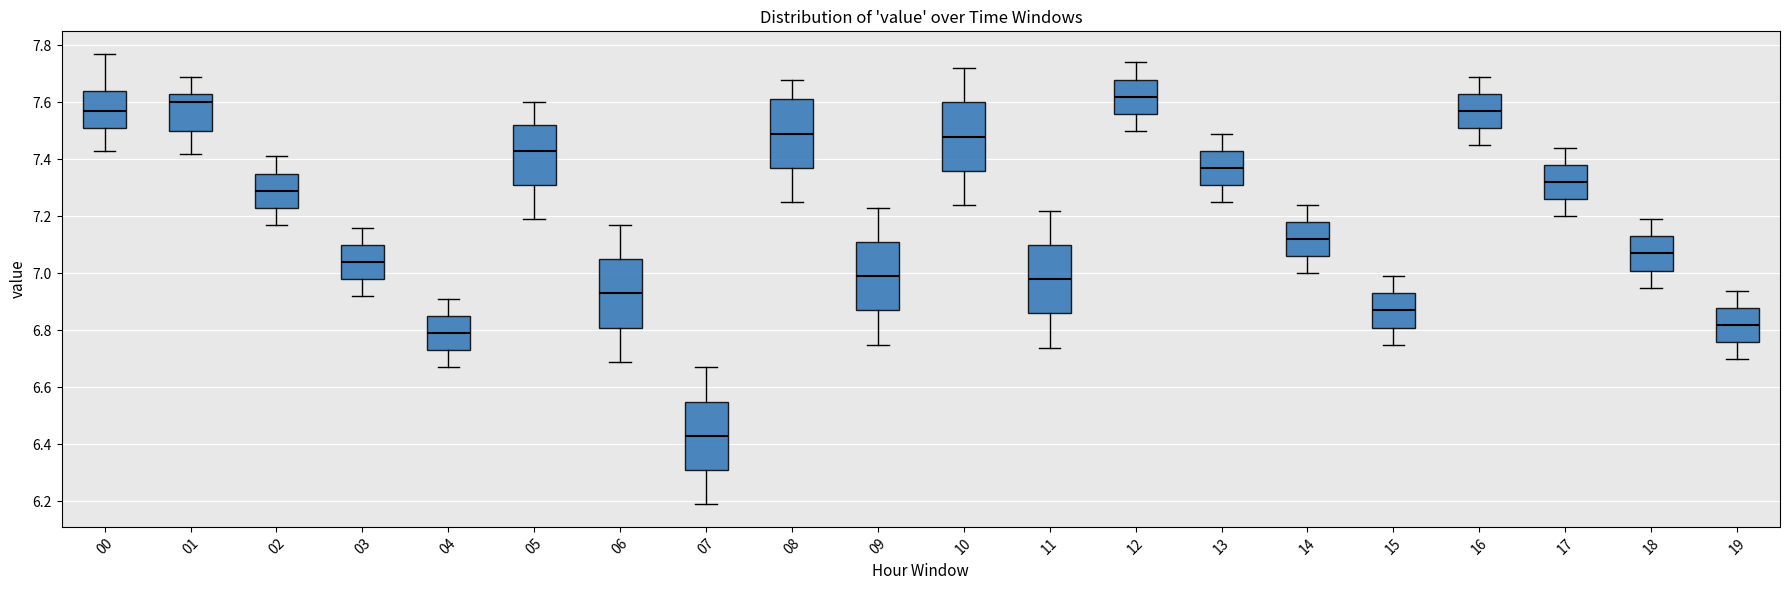

Reading left to right, transcribe this box plot: for each box, give where its median line is, the range the box spans, and where its two whiskers end, as read against the y-axis. The values are not printed on the chart, so give them approximately, as read against the axis.

00: median 7.58, box 7.52 to 7.64, whiskers 7.44 to 7.78
01: median 7.60, box 7.50 to 7.64, whiskers 7.42 to 7.70
02: median 7.30, box 7.24 to 7.36, whiskers 7.18 to 7.42
03: median 7.04, box 6.98 to 7.10, whiskers 6.92 to 7.16
04: median 6.80, box 6.74 to 6.86, whiskers 6.68 to 6.92
05: median 7.44, box 7.32 to 7.52, whiskers 7.20 to 7.60
06: median 6.94, box 6.82 to 7.06, whiskers 6.70 to 7.18
07: median 6.44, box 6.32 to 6.56, whiskers 6.20 to 6.68
08: median 7.50, box 7.38 to 7.62, whiskers 7.26 to 7.68
09: median 7.00, box 6.88 to 7.12, whiskers 6.76 to 7.24
10: median 7.48, box 7.36 to 7.60, whiskers 7.24 to 7.72
11: median 6.98, box 6.86 to 7.10, whiskers 6.74 to 7.22
12: median 7.62, box 7.56 to 7.68, whiskers 7.50 to 7.74
13: median 7.38, box 7.32 to 7.44, whiskers 7.26 to 7.50
14: median 7.12, box 7.06 to 7.18, whiskers 7.00 to 7.24
15: median 6.88, box 6.82 to 6.94, whiskers 6.76 to 7.00
16: median 7.58, box 7.52 to 7.64, whiskers 7.46 to 7.70
17: median 7.32, box 7.26 to 7.38, whiskers 7.20 to 7.44
18: median 7.08, box 7.02 to 7.14, whiskers 6.96 to 7.20
19: median 6.82, box 6.76 to 6.88, whiskers 6.70 to 6.94